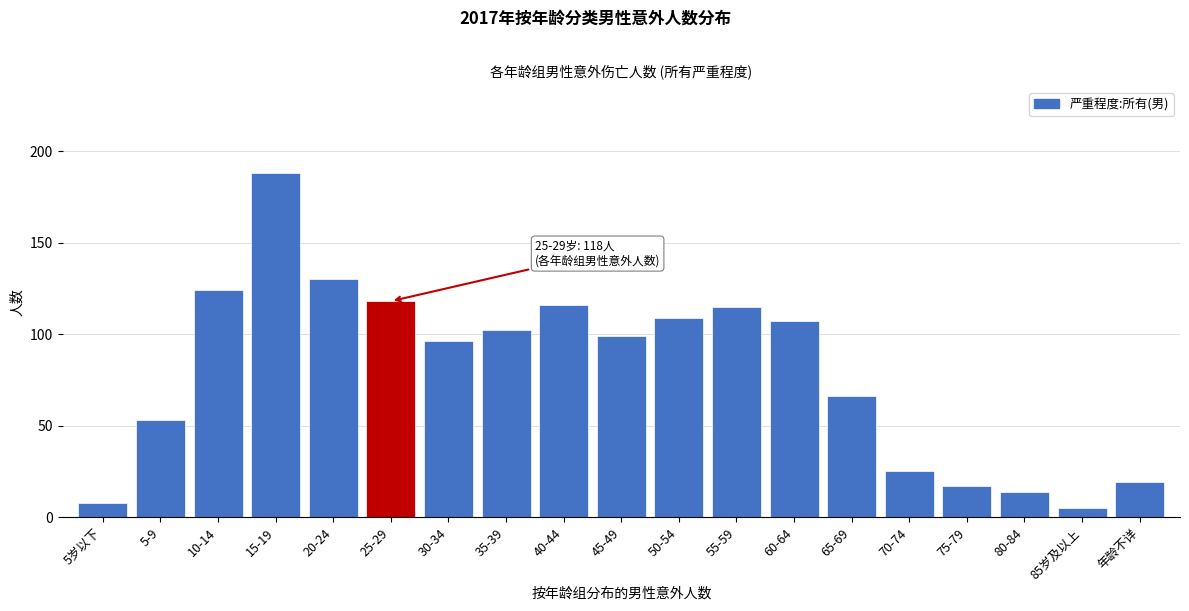

Reading right to left, extract all data points from this chart.

19	5	14	17	25	66	107	115	109	99	116	102	96	118	130	188	124	53	8